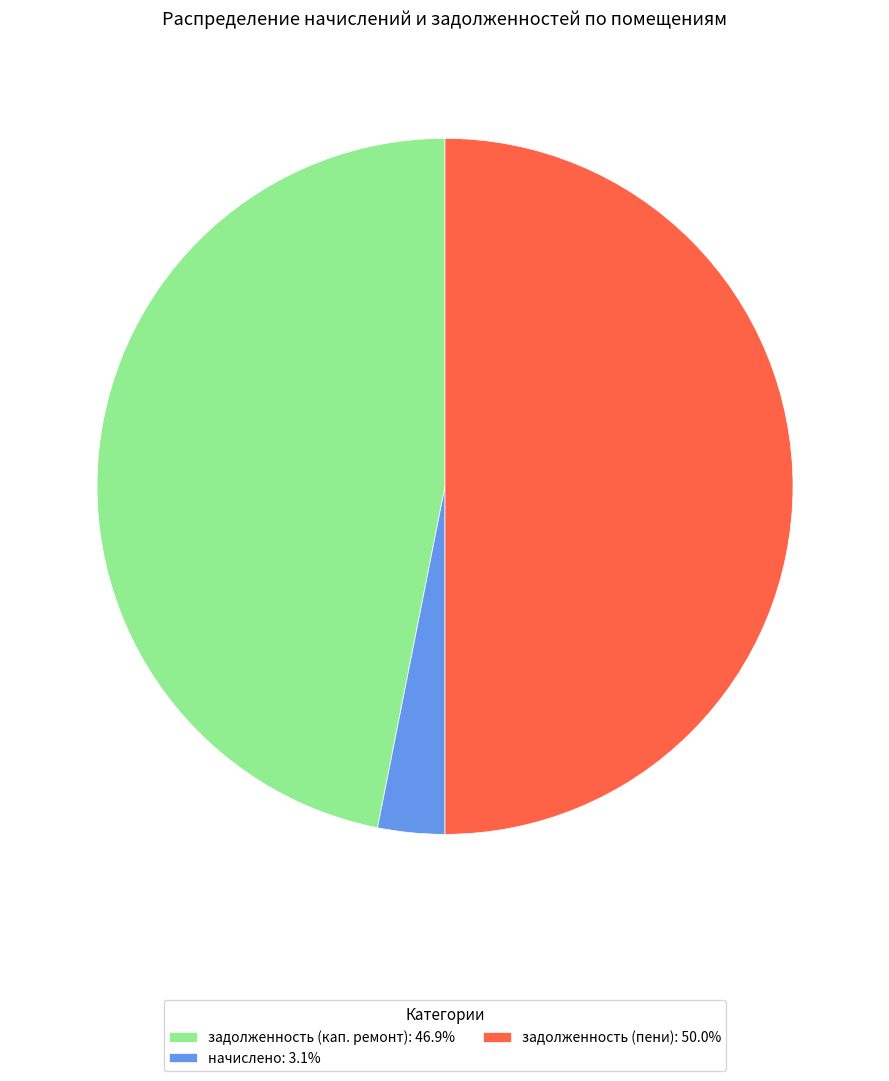

Count the number of slices in the pie.

3